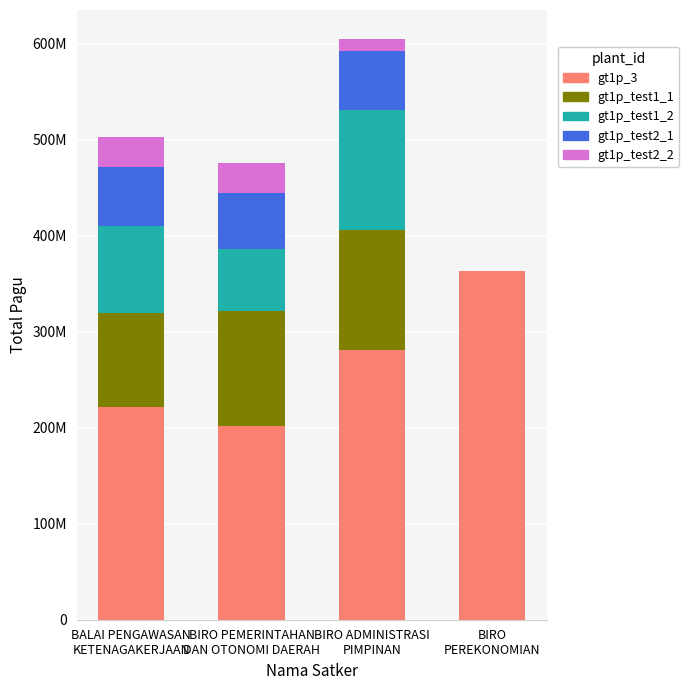

What are all the series names shown in the legend?

gt1p_3, gt1p_test1_1, gt1p_test1_2, gt1p_test2_1, gt1p_test2_2